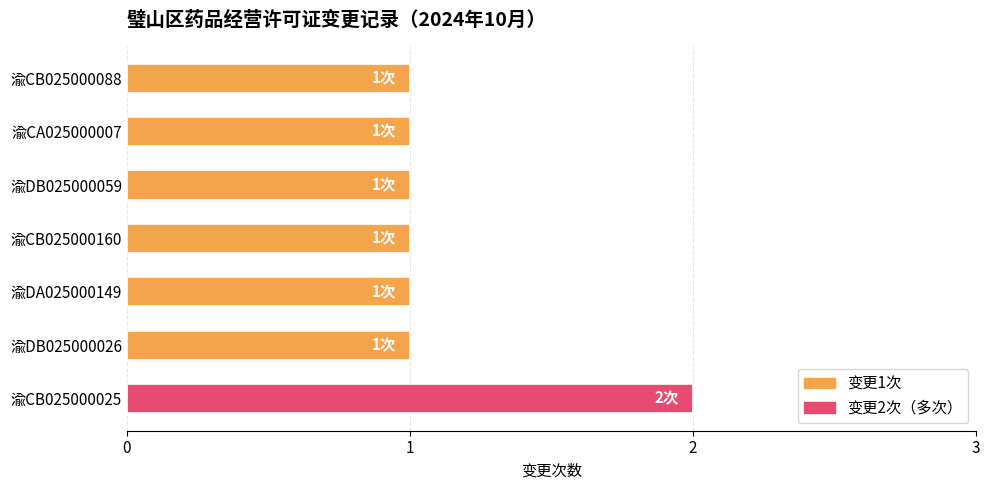

Which has a higher value, 渝CB025000025 or 渝DB025000026?

渝CB025000025